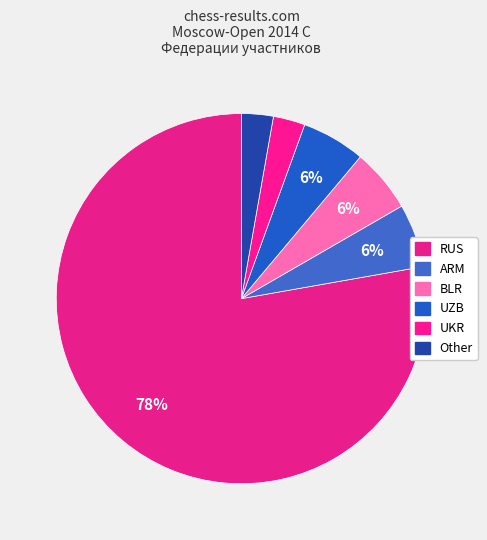

To the nearest percent, what is the combined percentage of RUS and UZB?

83%